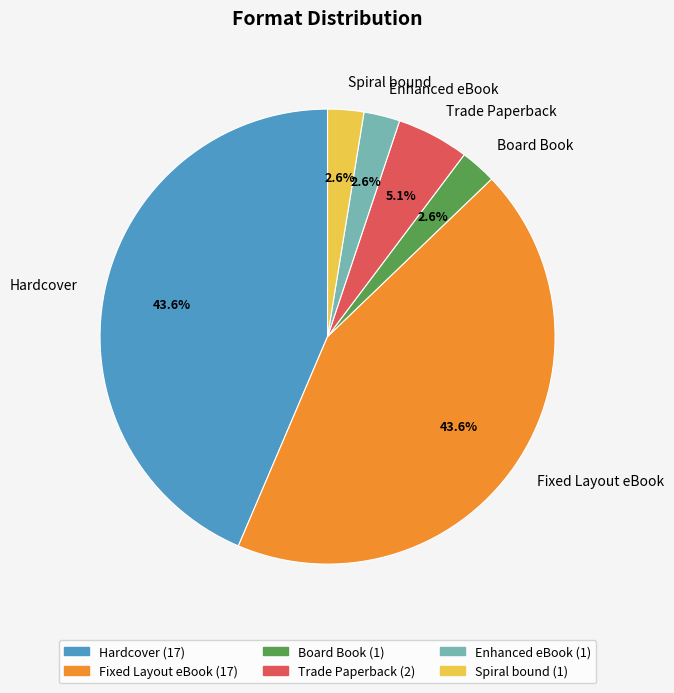

What is the total percentage of Hardcover and Trade Paperback?

48.7%